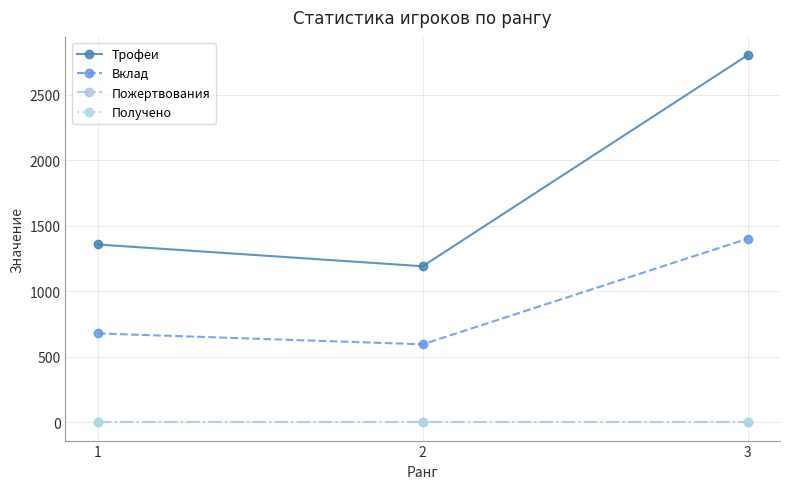

Reading left to right, extract all data points from this chart.

Трофеи: 1=1357	2=1191	3=2802
Вклад: 1=678	2=595	3=1401
Пожертвования: 1=0	2=0	3=0
Получено: 1=0	2=0	3=0